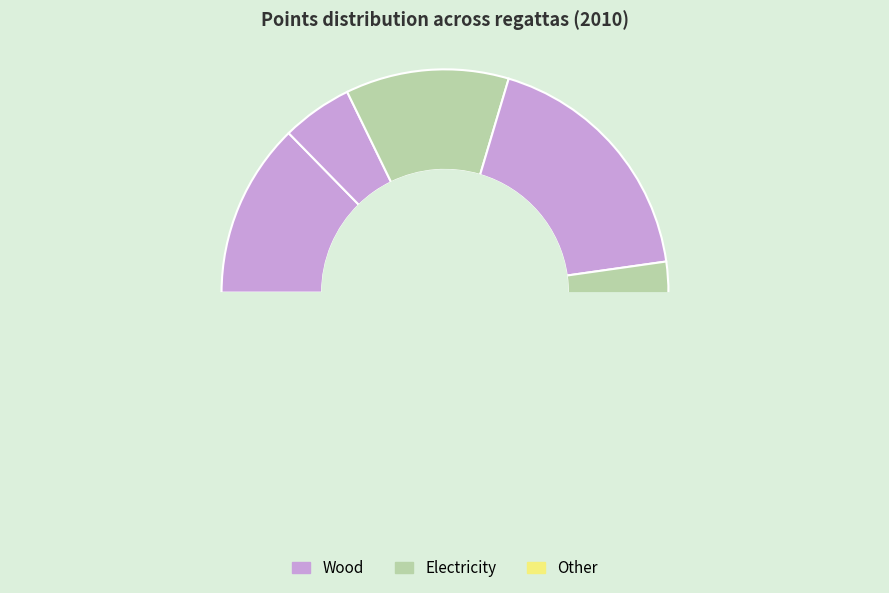

Is there a majority slice in this chart?

No